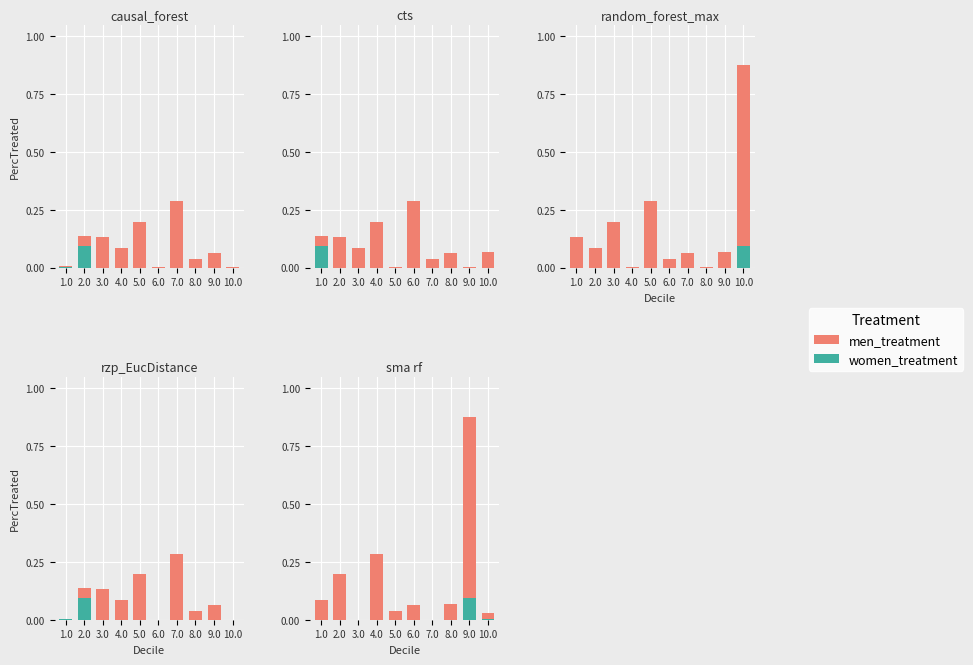

What is the label of the 2nd bar from the left?

2.0